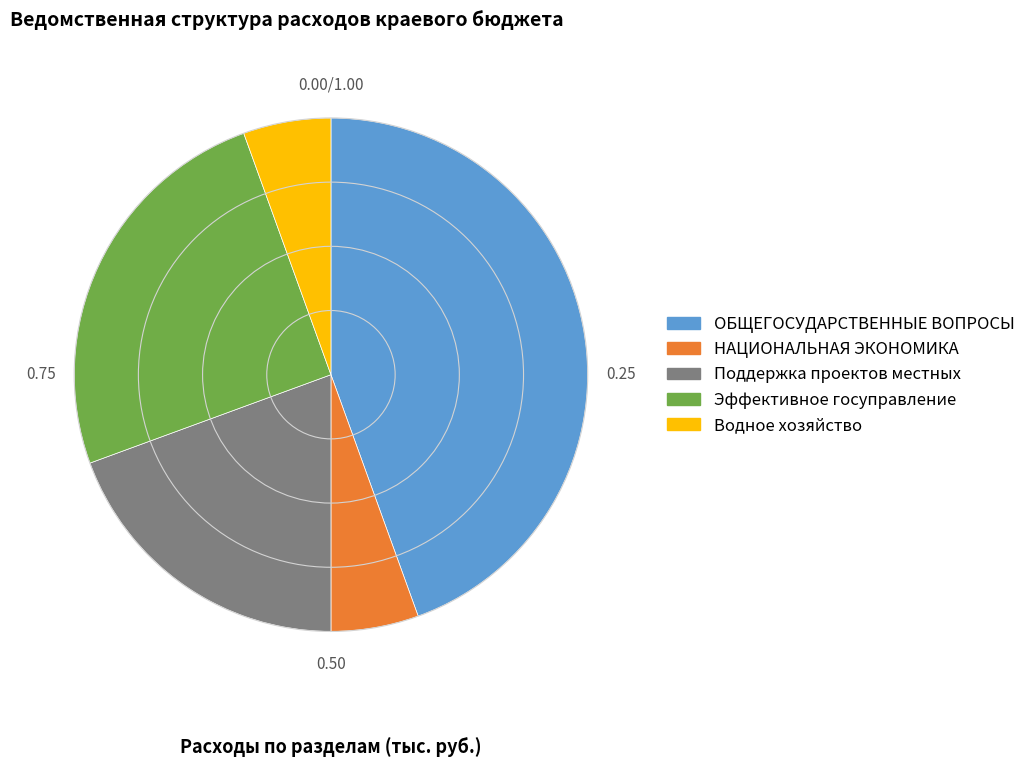

Is there a majority slice in this chart?

No